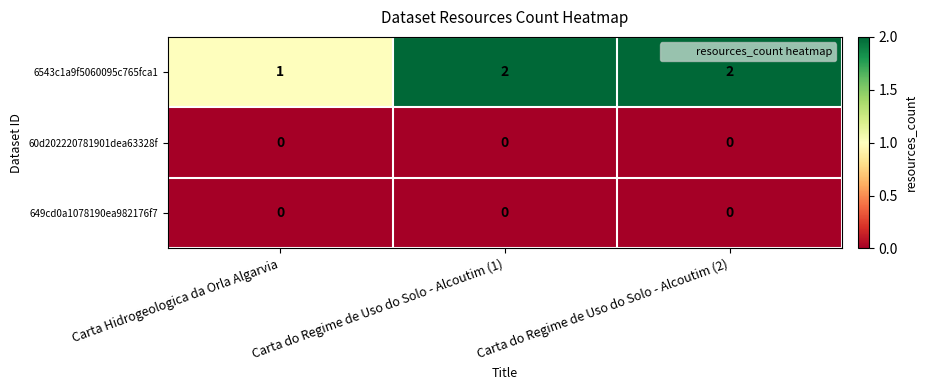

Which series has the widest spread of values?

6543c1a9f5060095c765fca1